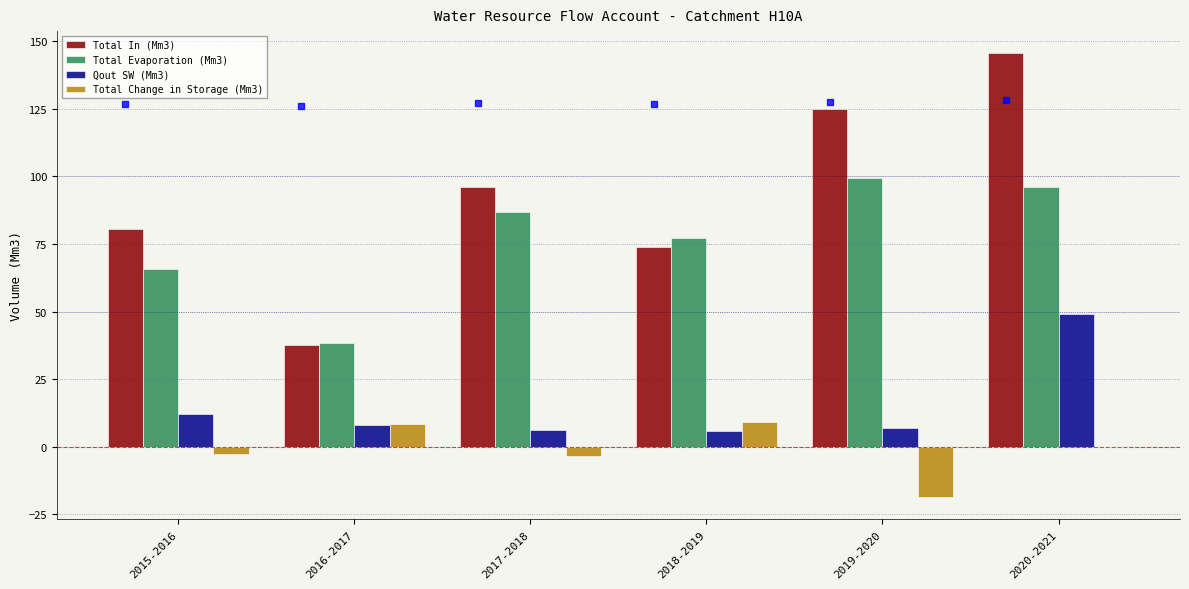

How many groups of bars are there?

6